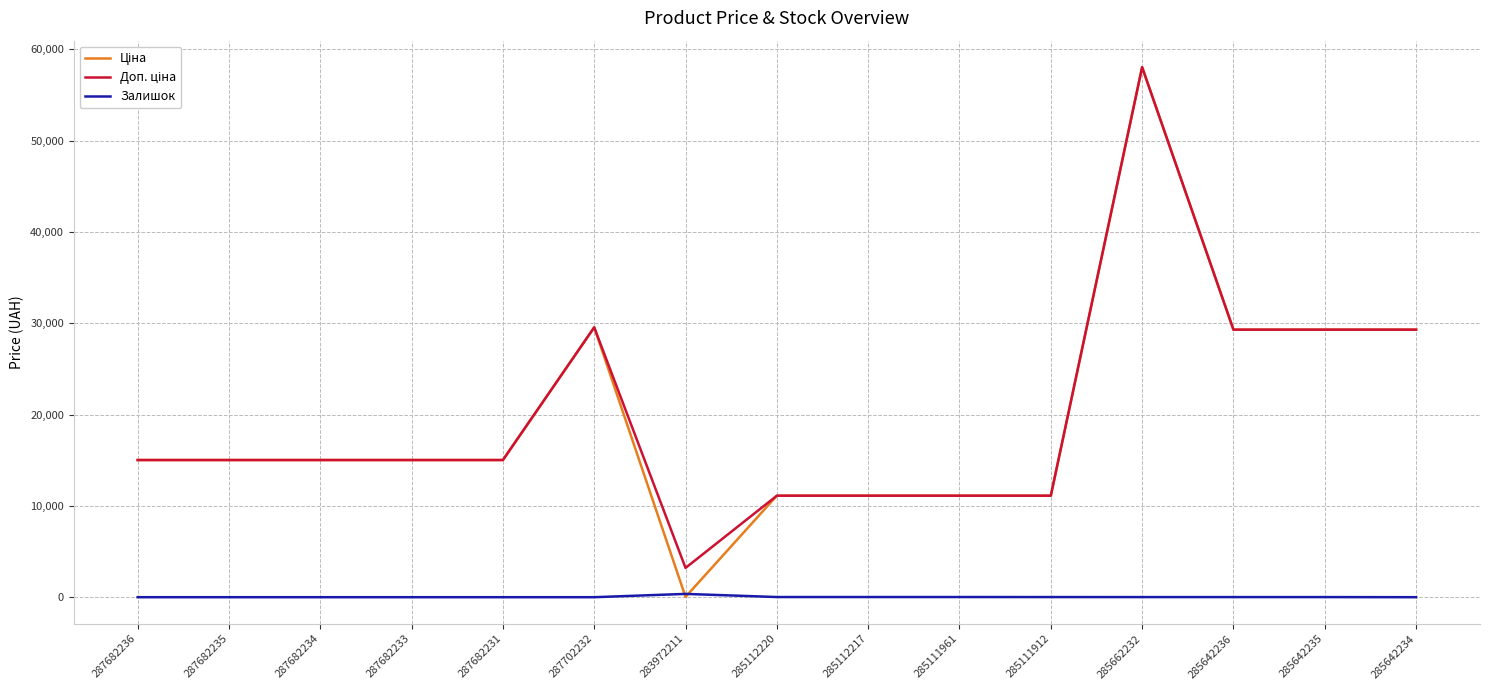

What is the spread (max minus min) of values at 287682233?

15019.2